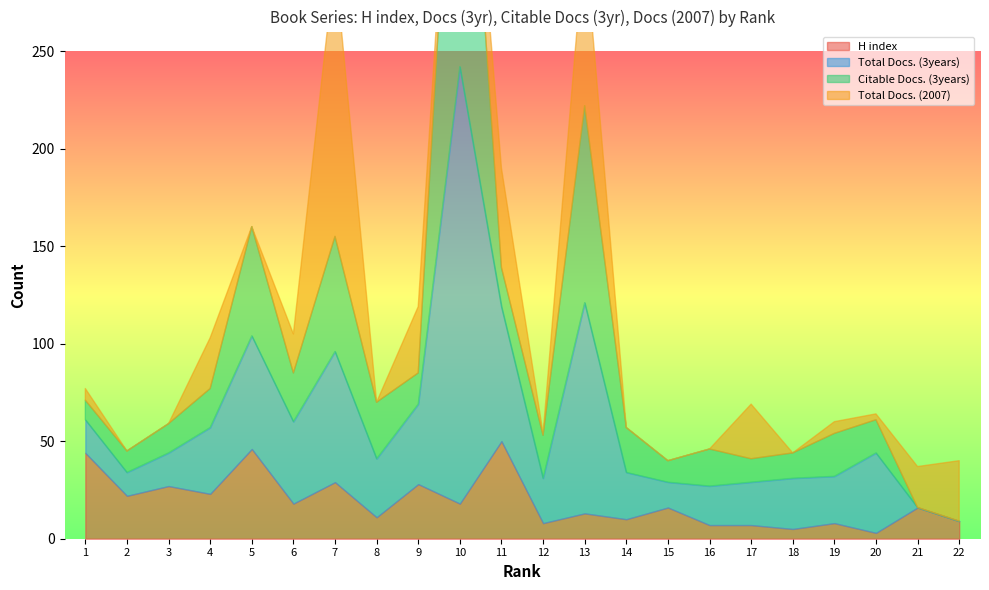

Which series ends up on top after the final intersection of Total Docs. (2007) and Citable Docs. (3years)?

Total Docs. (2007)